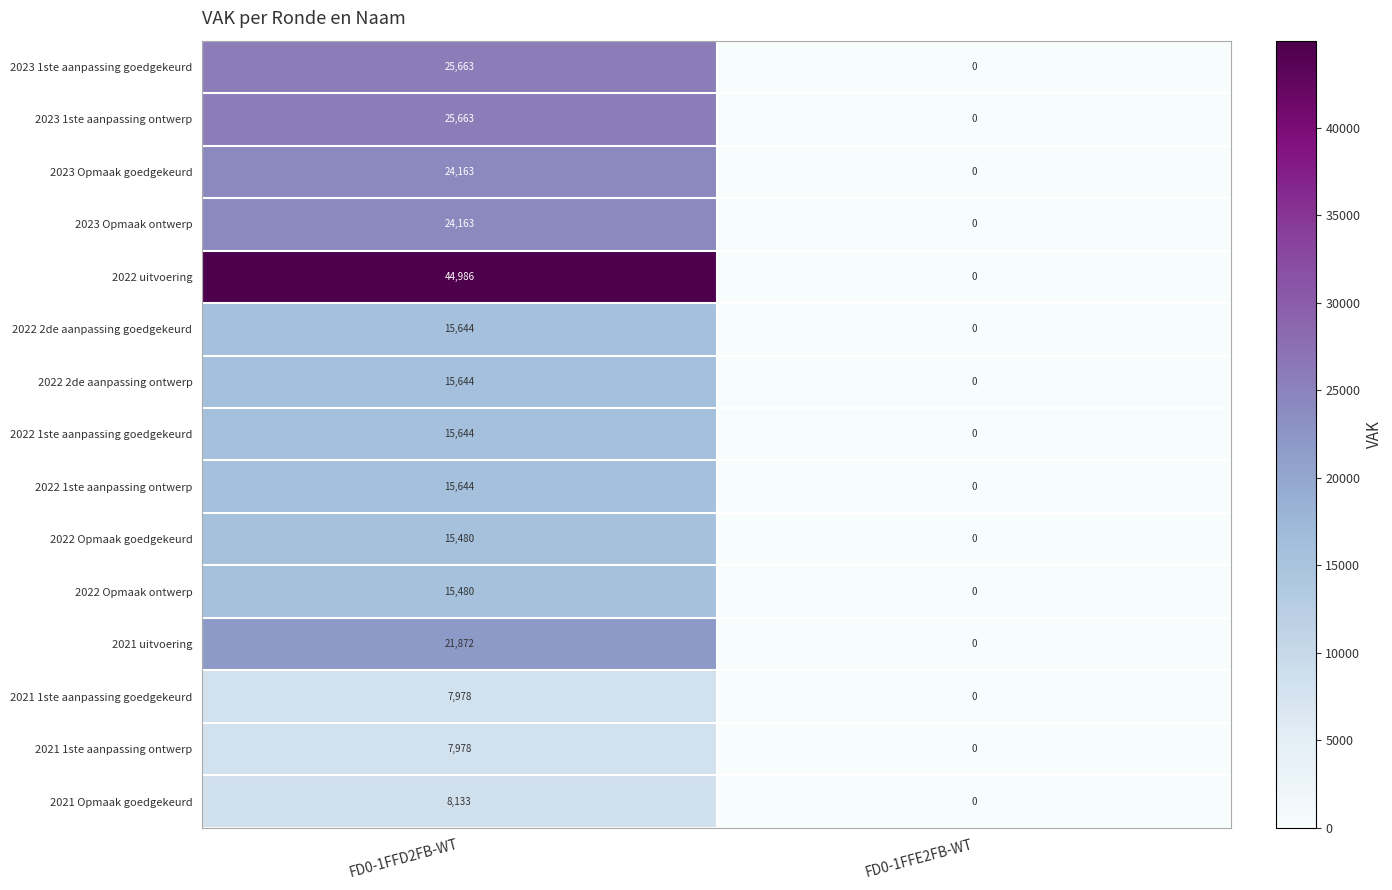

How many distinct data groups are displayed?

15